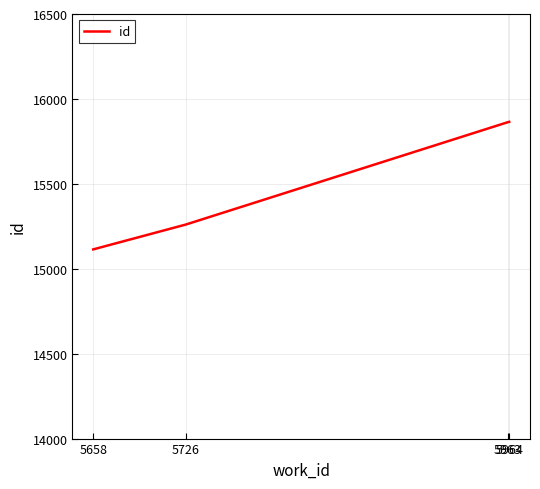

Is it true that the value at 5658 is 3947?

False